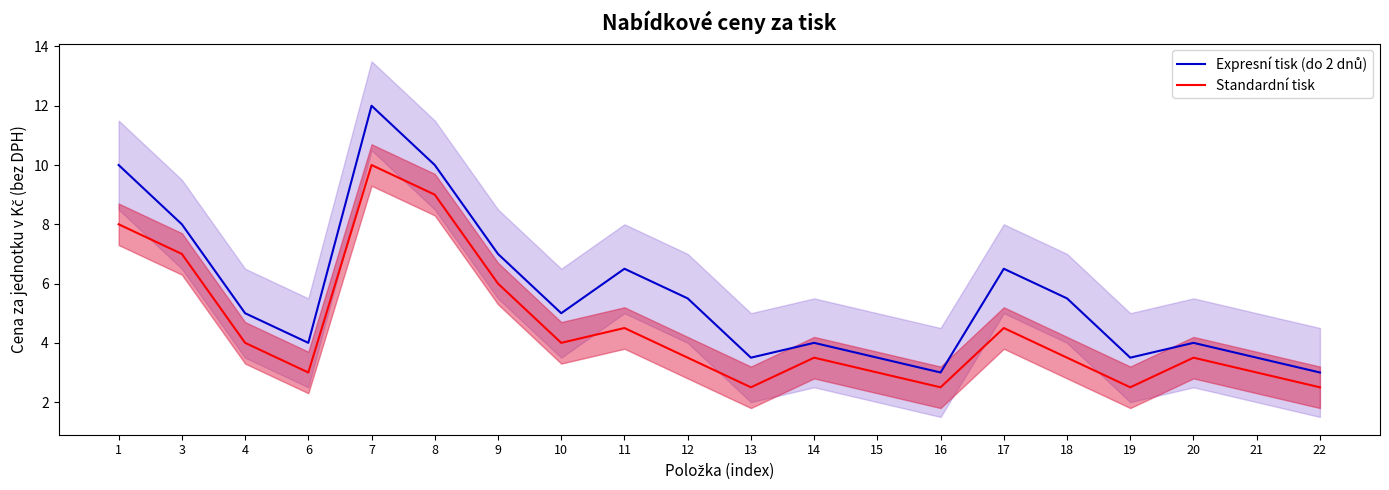

How many lines are shown in the chart?

2